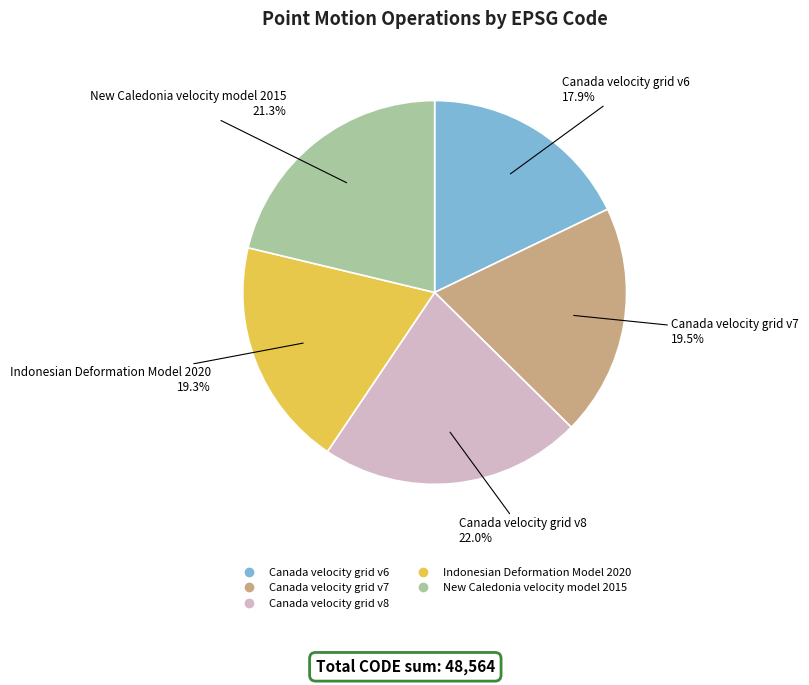

Is Indonesian Deformation Model 2020 the majority of the pie?

No